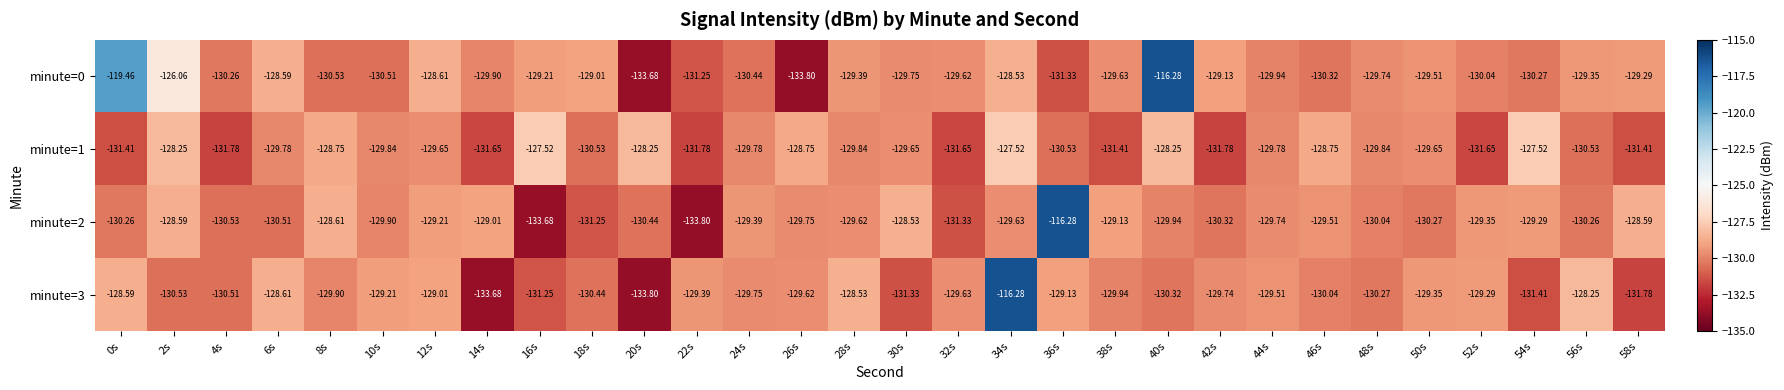

Is the value of minute=3 at 32s greater than the value of minute=1 at 18s?

Yes